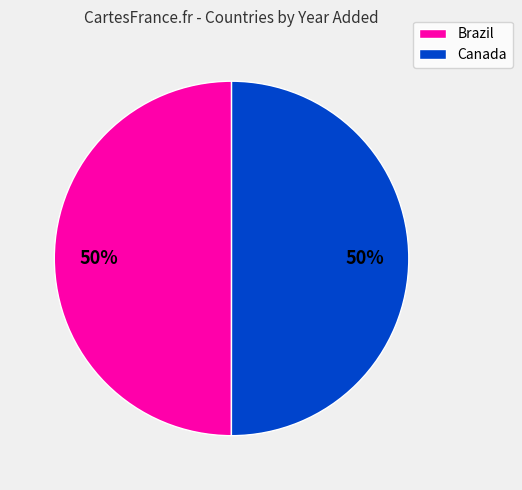

To the nearest percent, what is the average slice percentage?

50%